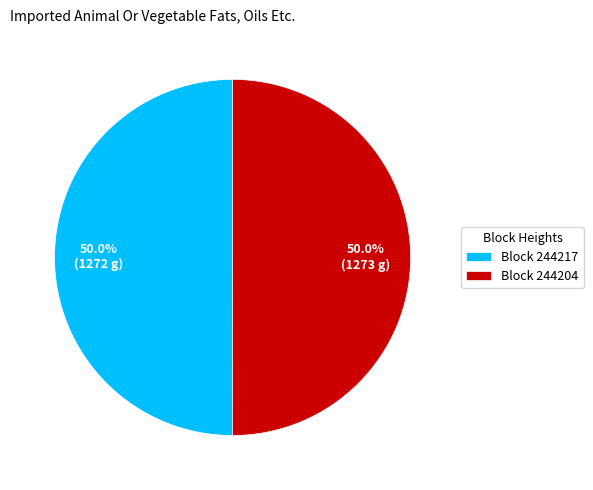

Combined, do Block 244204 and Block 244217 account for over 50%?

Yes